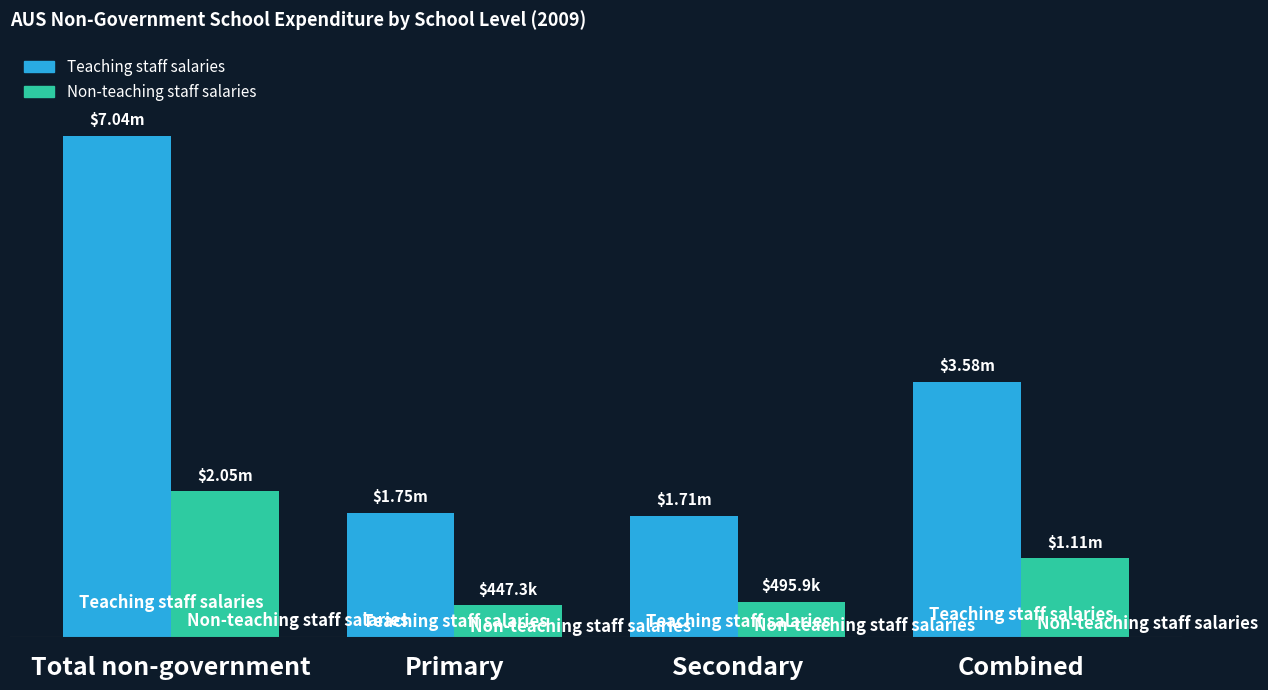

List the series in order of their overall mean, highest first.

Teaching staff salaries, Non-teaching staff salaries